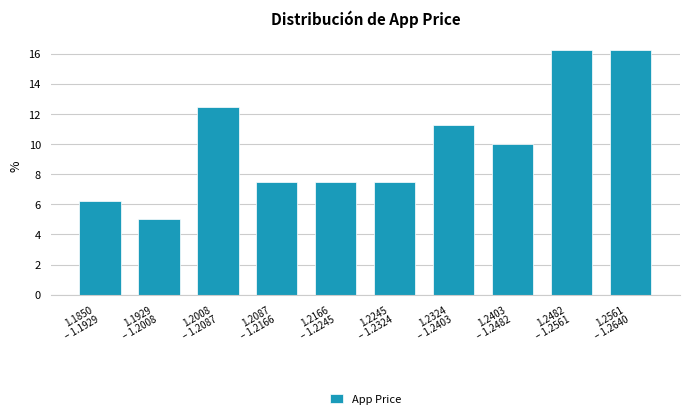

What is the value of the 3rd bar from the left?

12.5